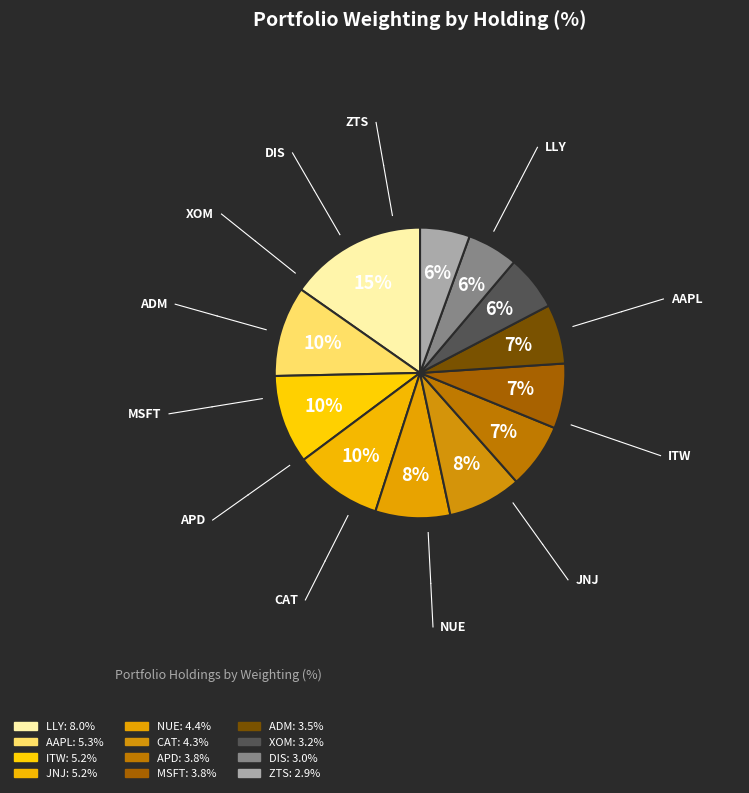

Count the number of slices in the pie.

12